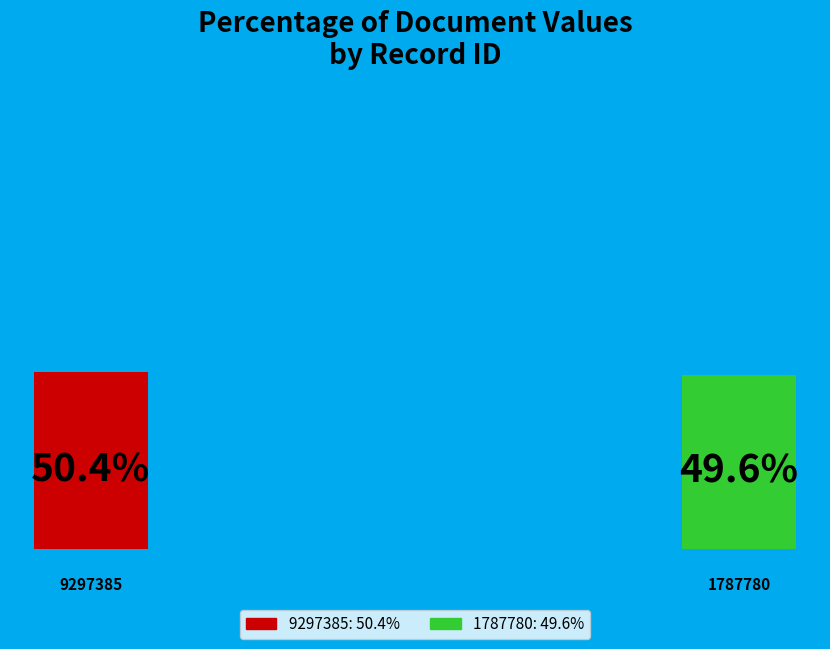

Do 1787780 and 9297385 together represent more than half of the pie?

Yes